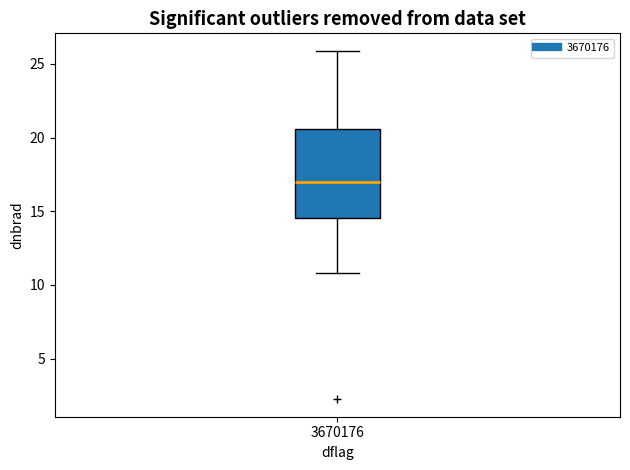

Where does the median line of the box at x = 3670176 sit on the y-axis? The values are not printed on the chart, so give them approximately, as read against the axis.

17.0